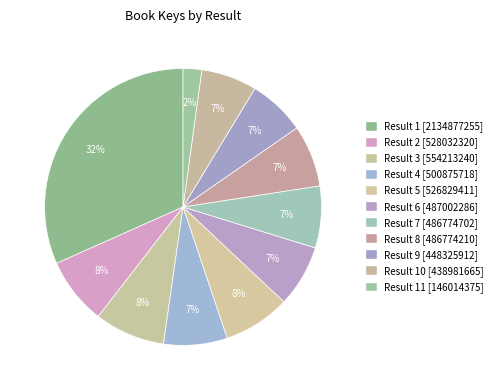

How many segments does this pie chart have?

11